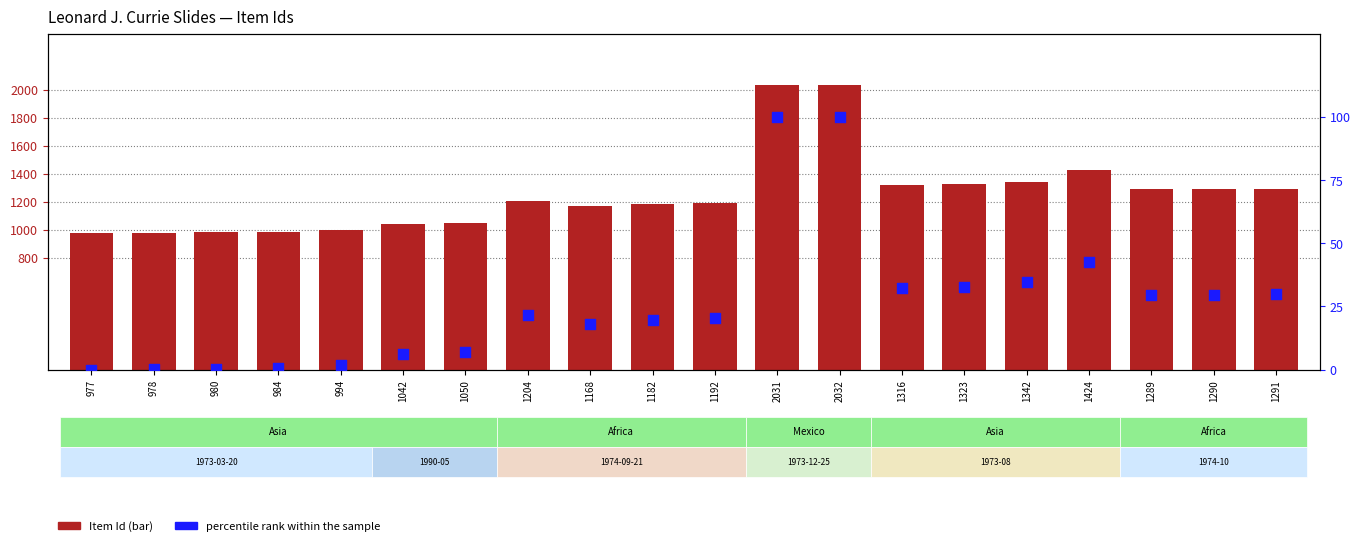

At how many categories does at least one series exceed 315?

20